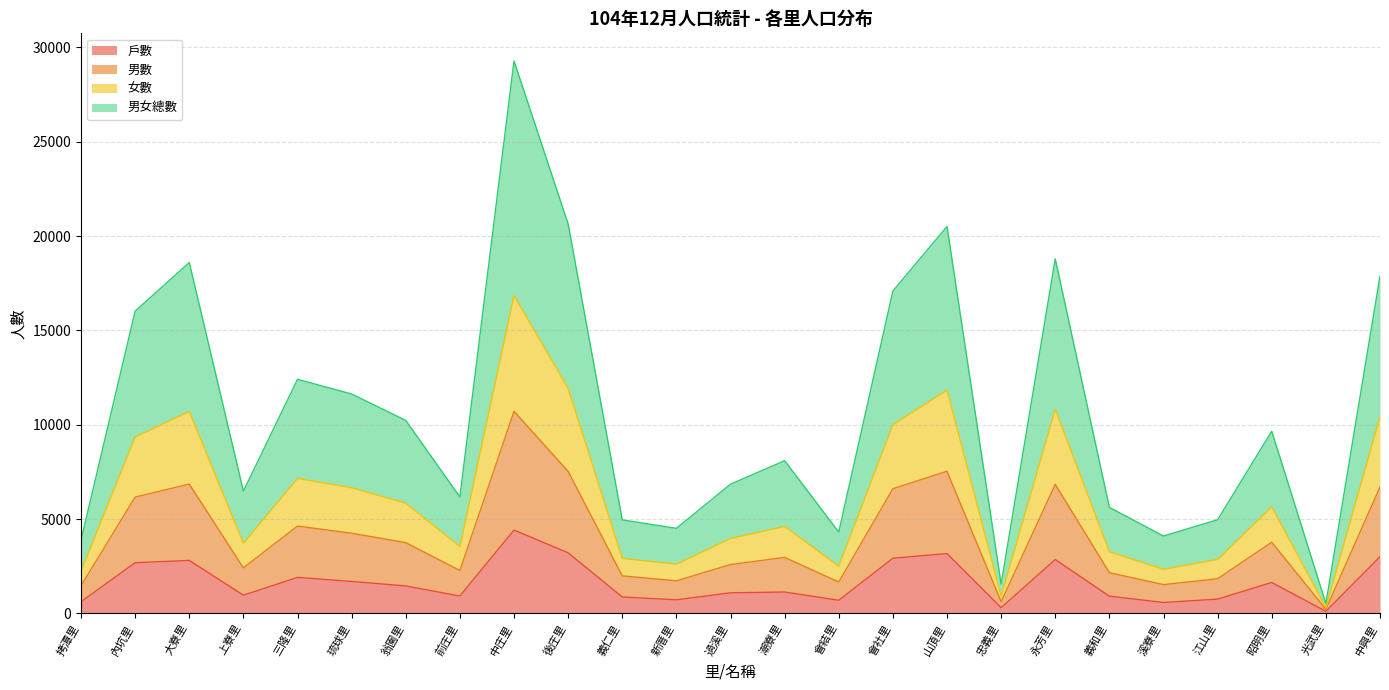

What is the difference between the maximum and second lowest values in the 女數 series?

15922